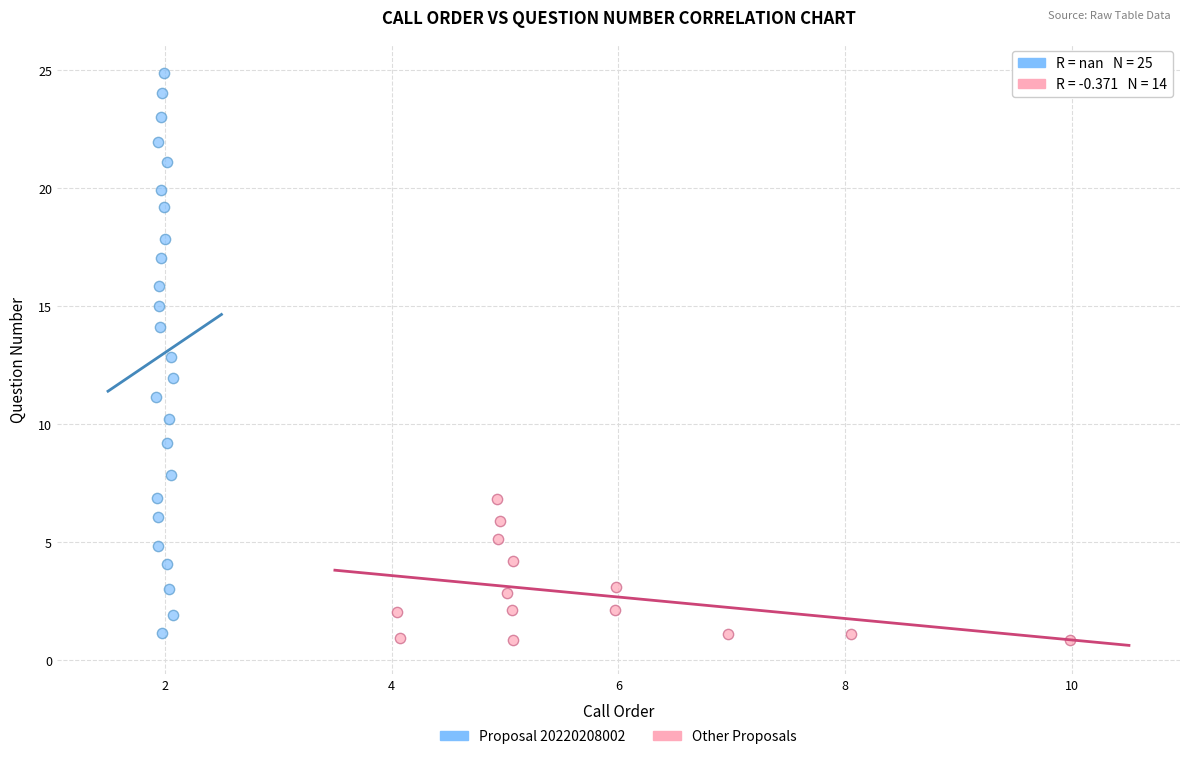

What are all the series names shown in the legend?

Proposal 20220208002, Other Proposals